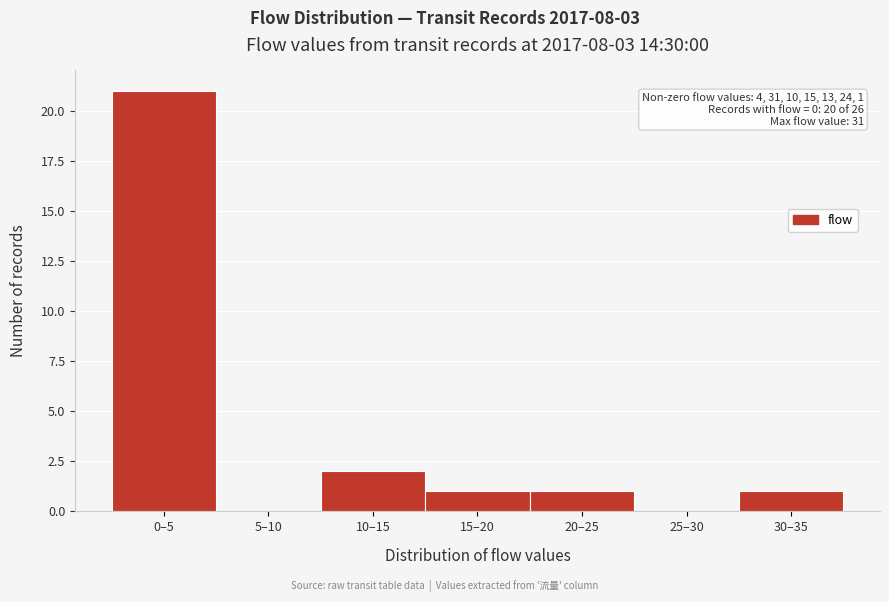

Reading left to right, extract all data points from this chart.

0–5=21	5–10=0	10–15=2	15–20=1	20–25=1	25–30=0	30–35=1